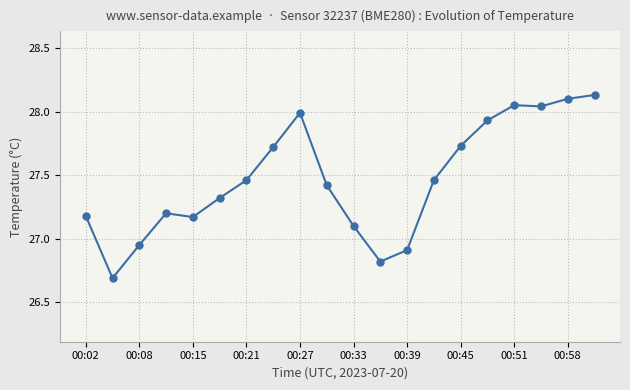

What is the sum of all values?

549.4